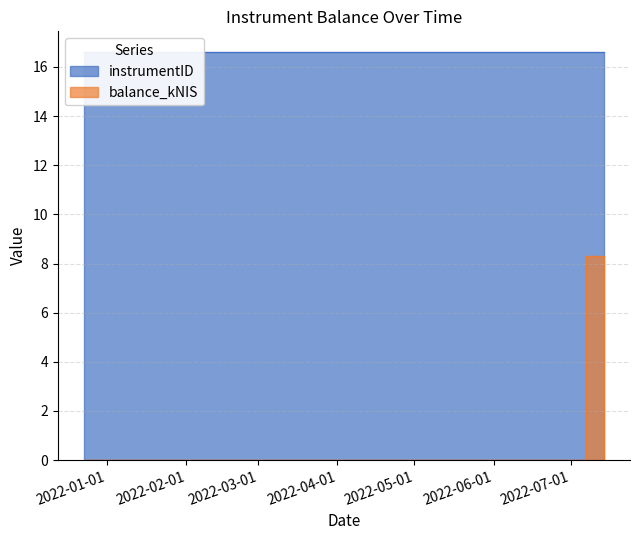

Does the chart have visible grid lines?

Yes